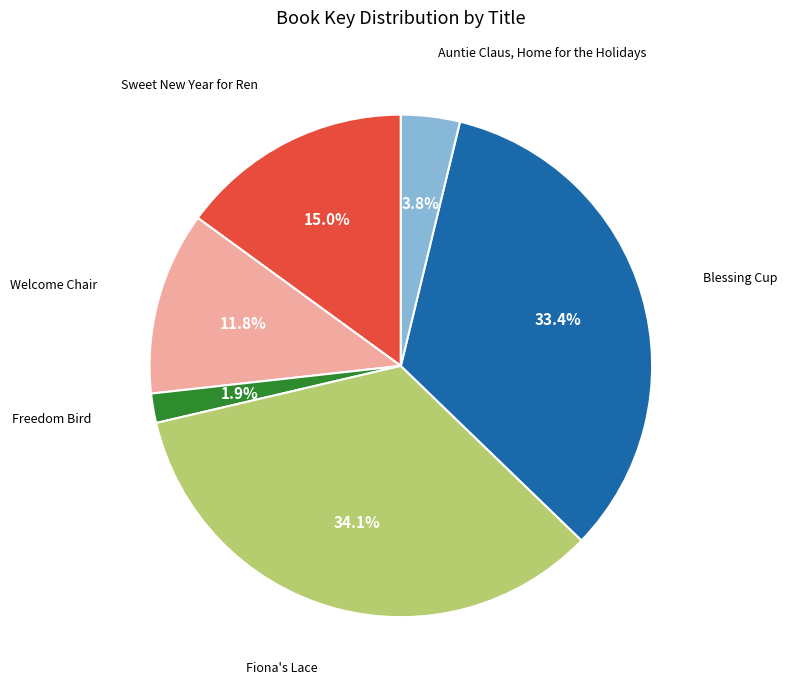

Is there any slice that represents more than half of the pie?

No